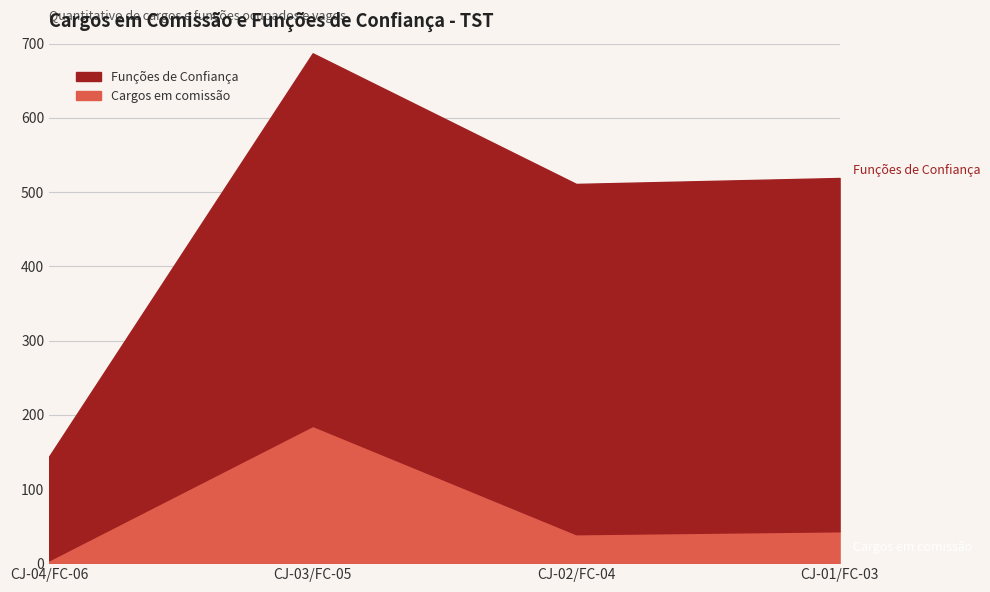

The value at CJ-01/FC-03 is 13. True or false?

False